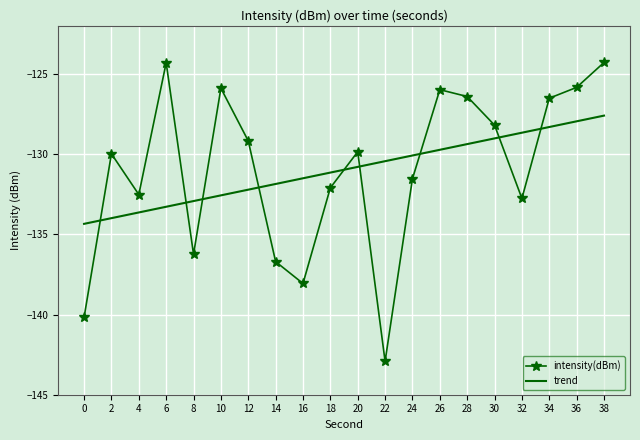

Rank the series at 20 from highest to lowest value.

intensity(dBm), trend